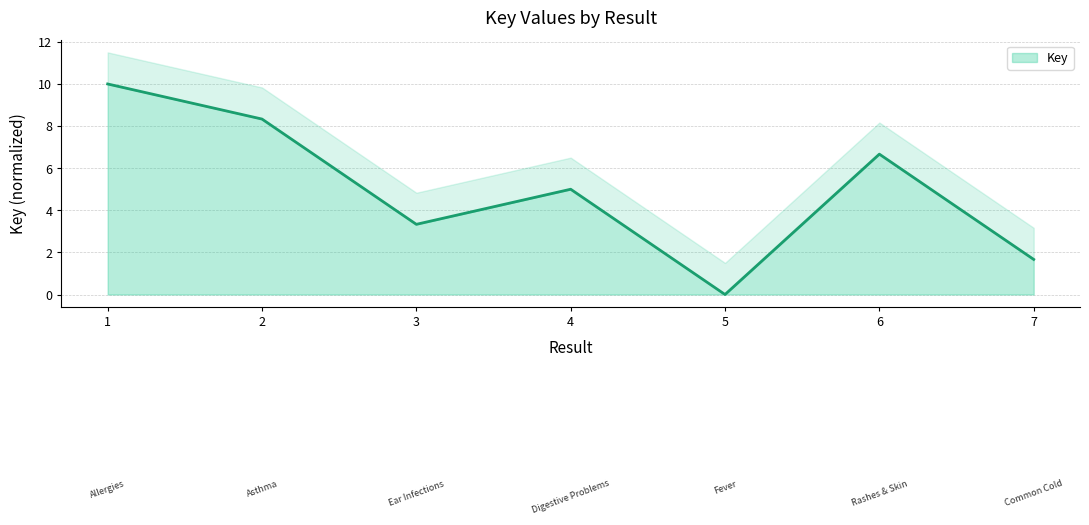

List the labels in order of value, largest first.

1, 2, 6, 4, 3, 7, 5